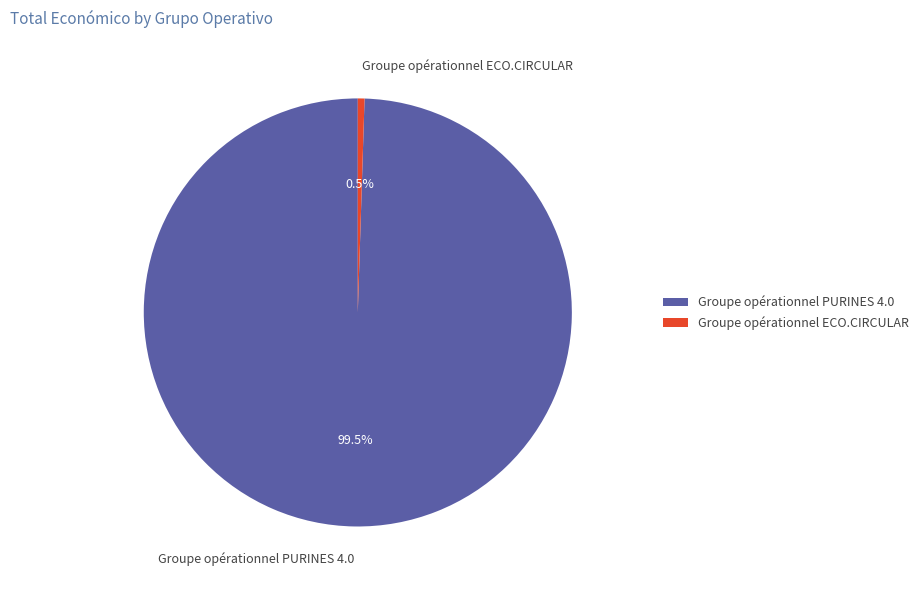

How many segments does this pie chart have?

2